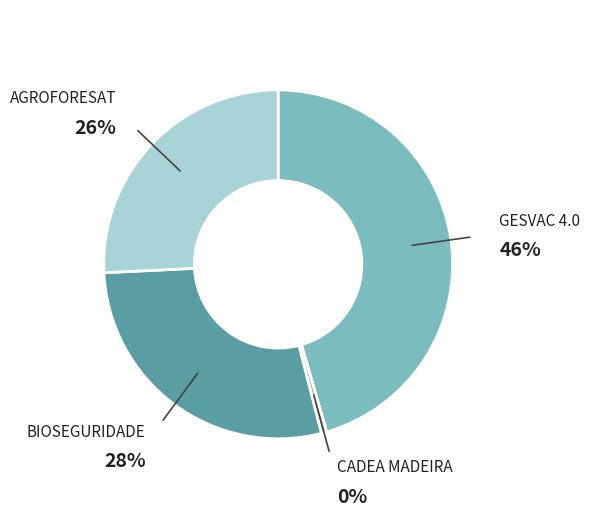

To the nearest percent, what is the combined percentage of BIOSEGURIDADE and AGROFORESAT?

54%